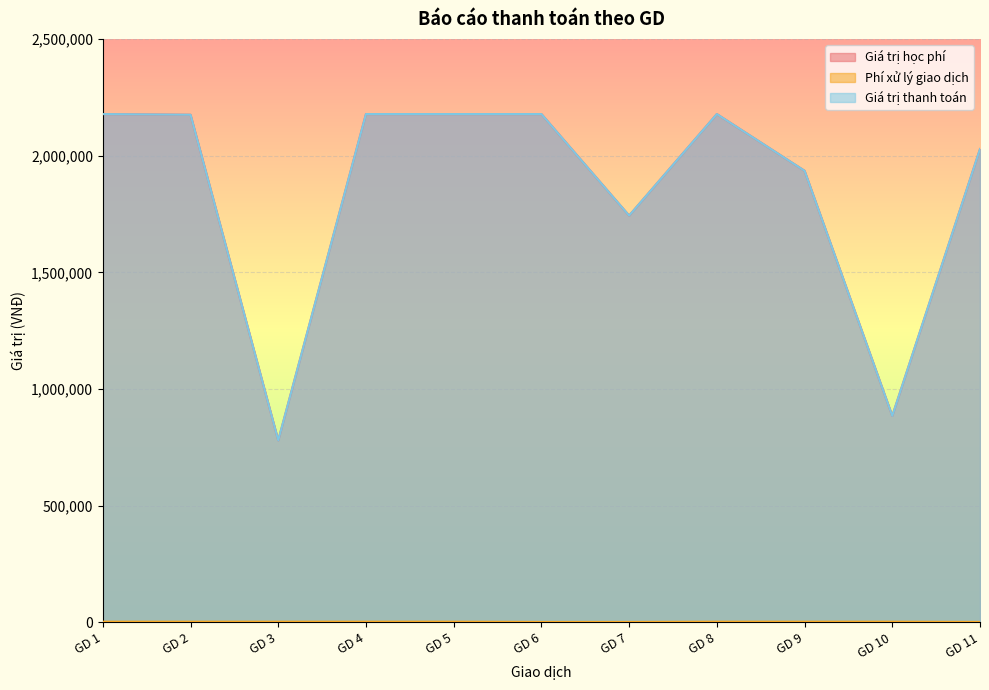

Reading left to right, extract all data points from this chart.

Giá trị học phí: 2178000	2175000	780000	2178000	2178000	2178000	1743000	2178000	1935000	885000	2028000
Phí xử lý giao dịch: 3300	3300	3300	3300	3300	2200	2200	3300	3300	3300	2200
Giá trị thanh toán: 2178000	2175000	780000	2178000	2178000	2178000	1743000	2178000	1935000	885000	2028000